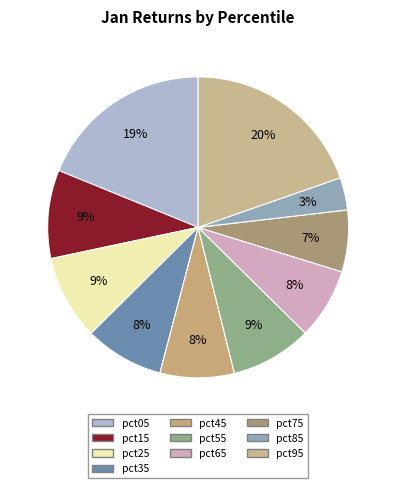

True or false: pct45 accounts for 1% of the total.

False